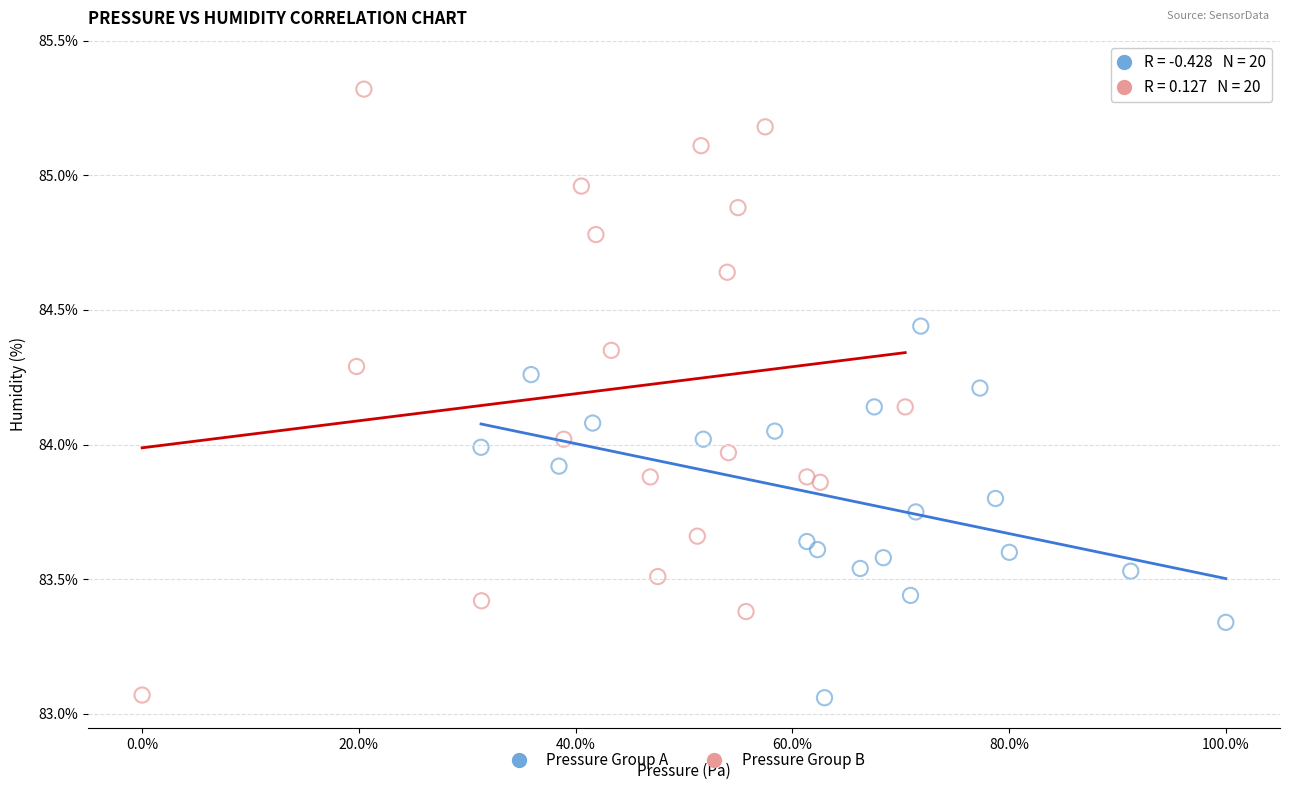

Which series has the largest Y range (max minus min)?

Pressure Group B